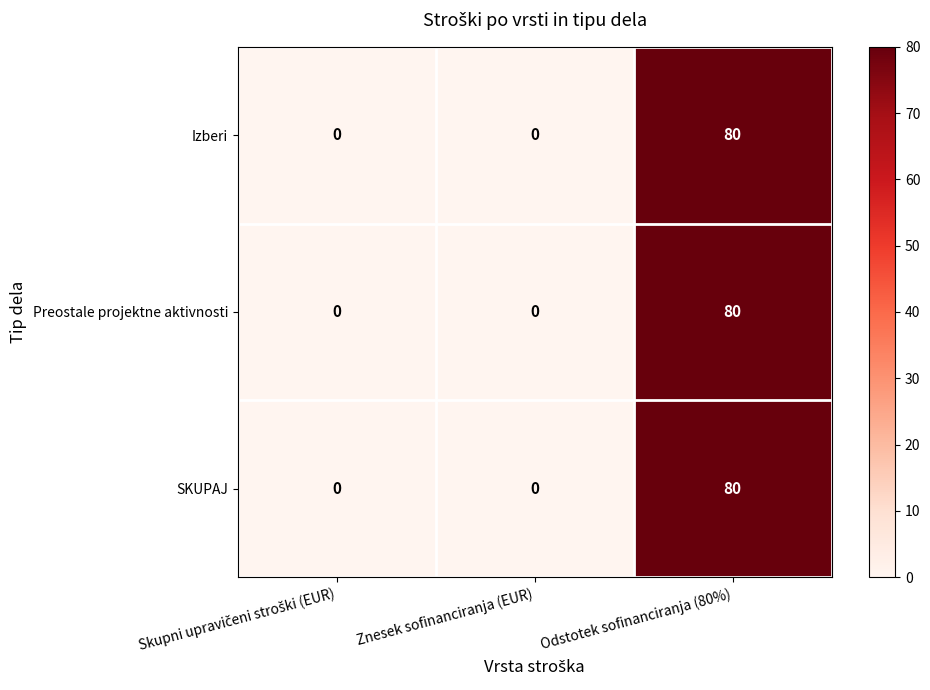

Reading right to left, extract all data points from this chart.

Izberi: 80	0	0
Preostale projektne aktivnosti: 80	0	0
SKUPAJ: 80	0	0